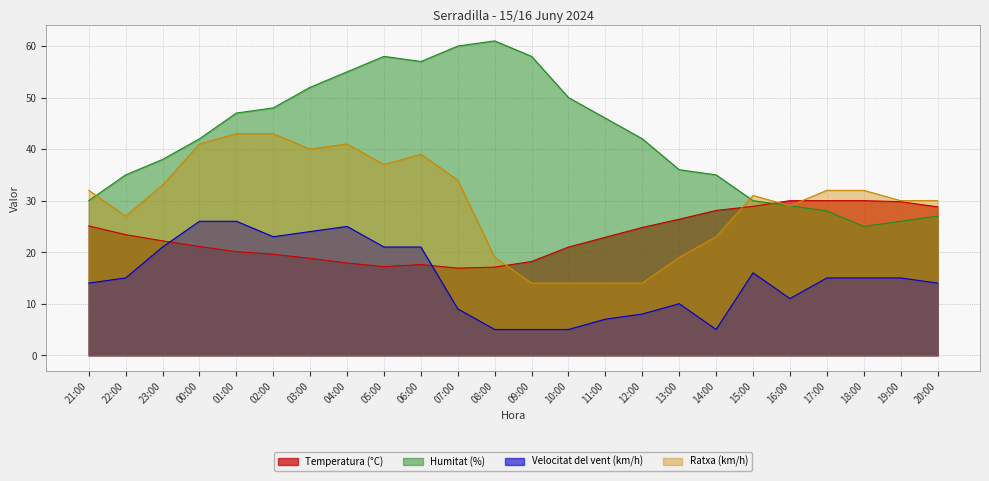

Which series has the largest range (max minus min)?

Humitat (%)